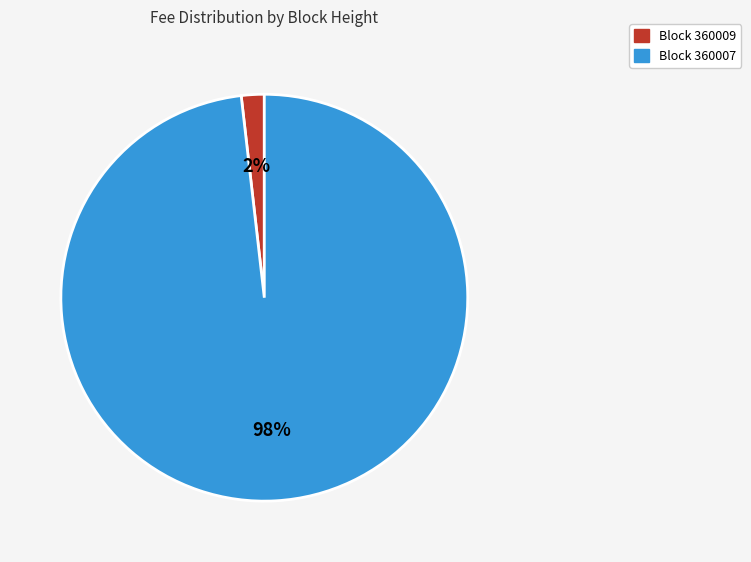

To the nearest percent, what is the average slice percentage?

50%